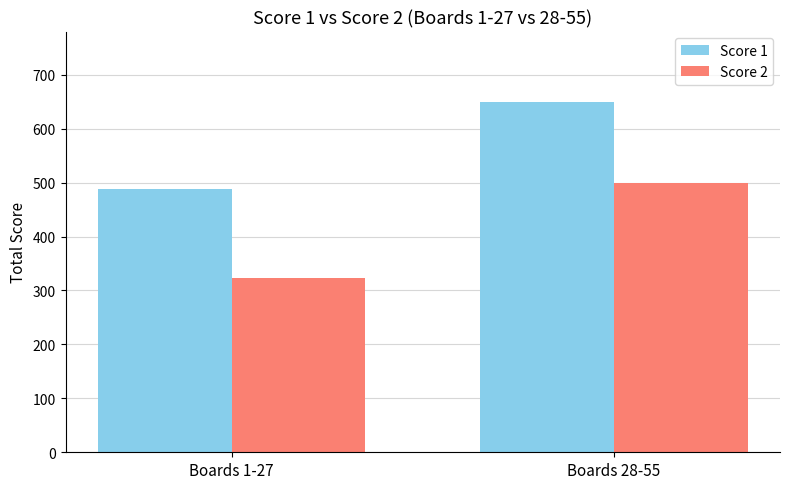

What is the greatest value displayed?

650